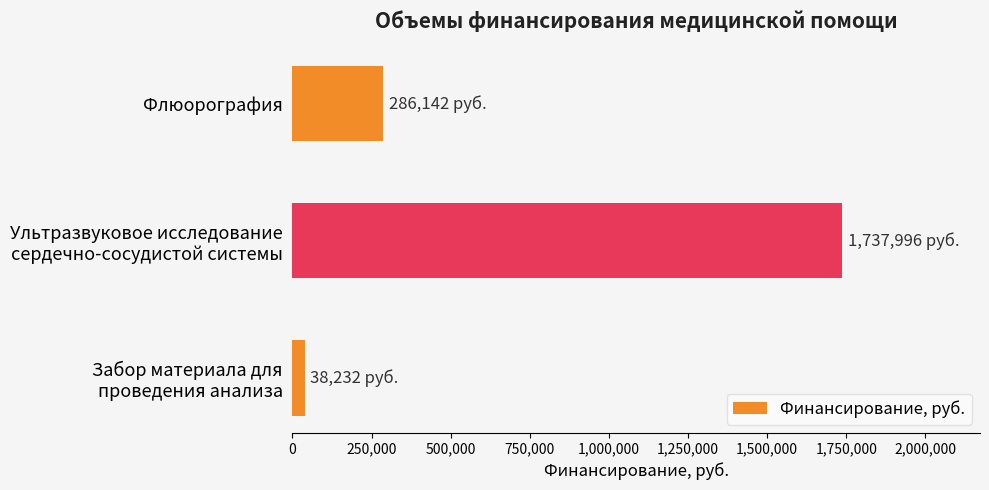

What is the greatest value displayed?

1737996